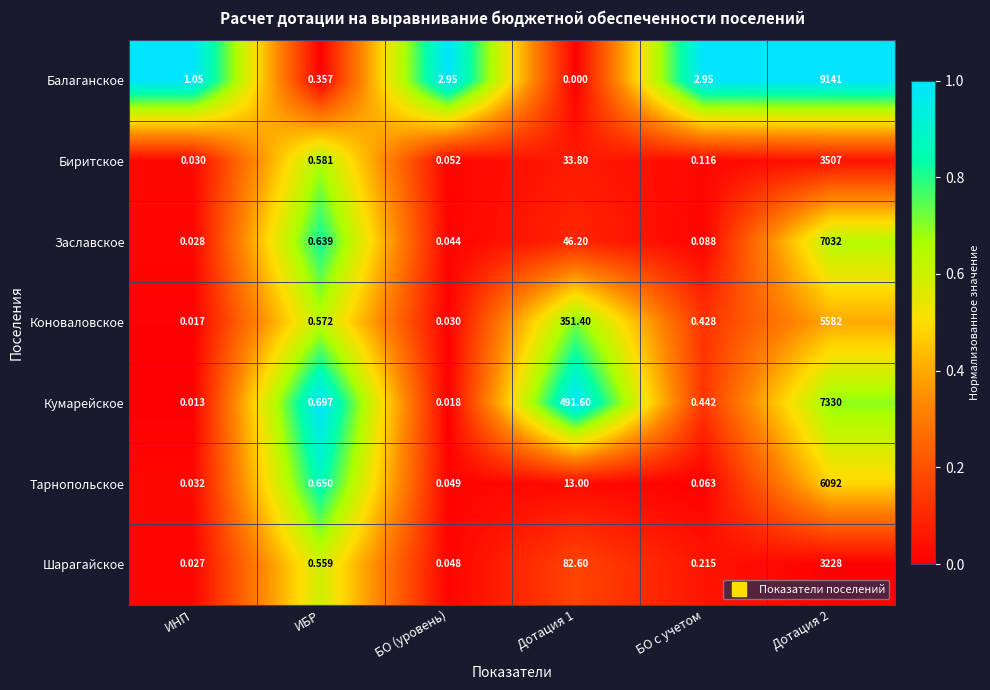

At how many categories does at least one series exceed 0?

6